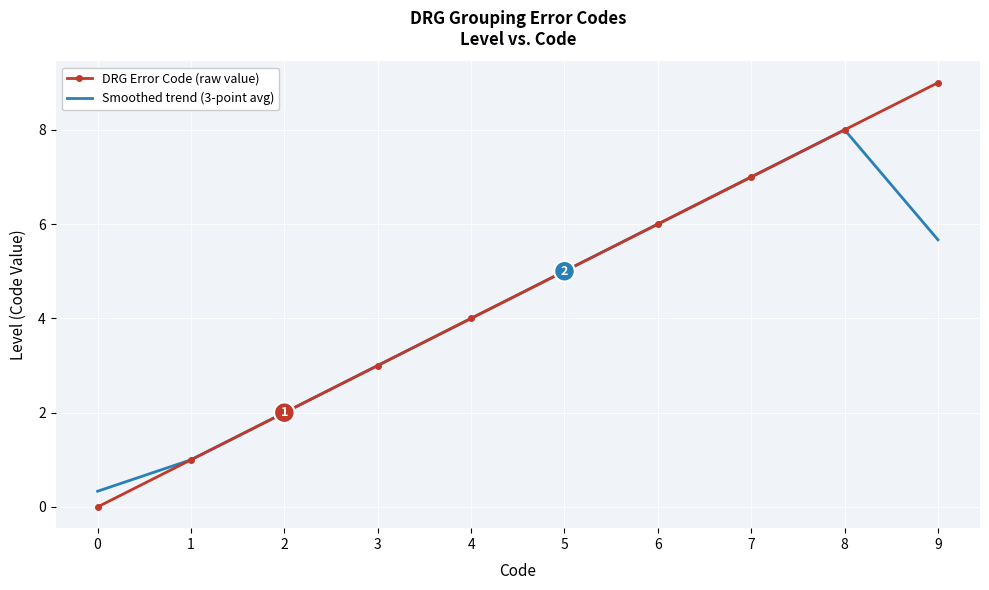

What is the maximum value for DRG Error Code (raw value)?

9.0